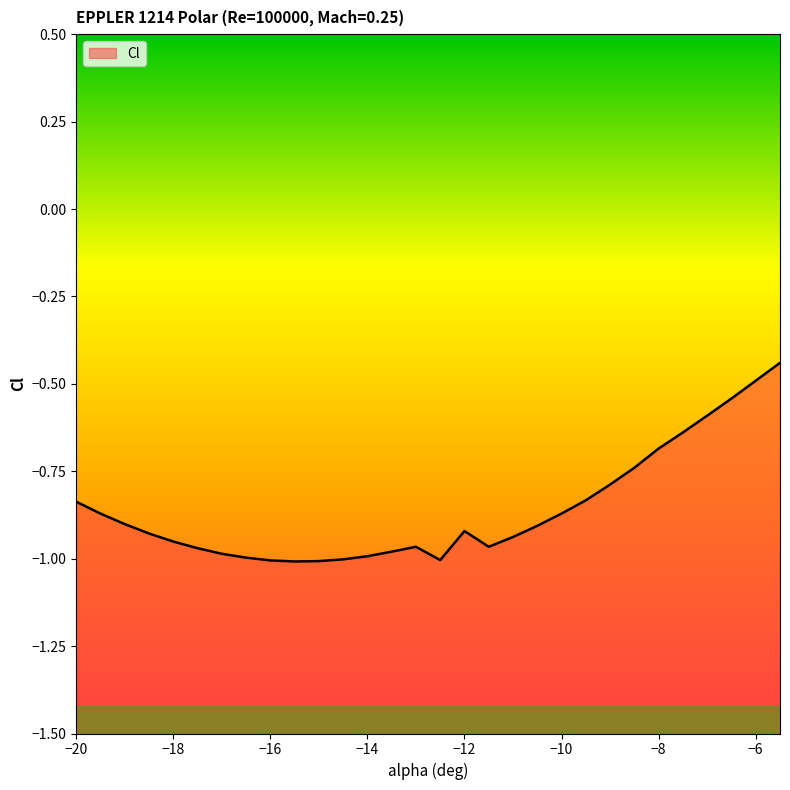

Reading right to left, extract all data points from this chart.

-0.4	-0.5	-0.5	-0.6	-0.6	-0.7	-0.7	-0.8	-0.8	-0.9	-0.9	-0.9	-1.0	-0.9	-1.0	-1.0	-1.0	-1.0	-1.0	-1.0	-1.0	-1.0	-1.0	-1.0	-1.0	-1.0	-0.9	-0.9	-0.9	-0.8